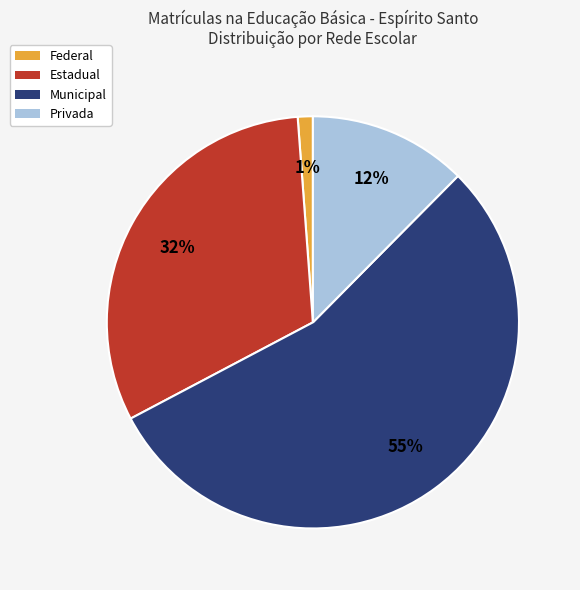

Which slice represents more than half of the pie?

Municipal